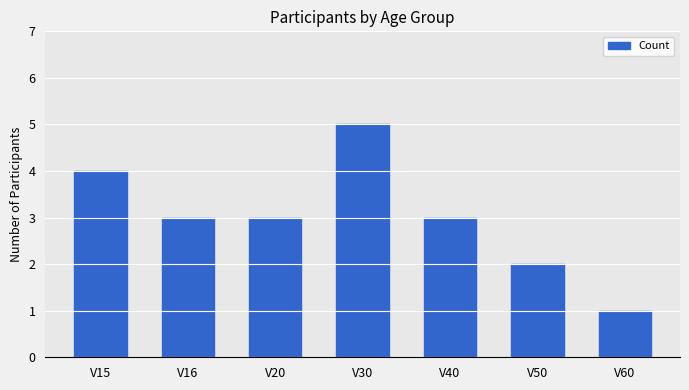

What is the maximum value shown in the chart?

5